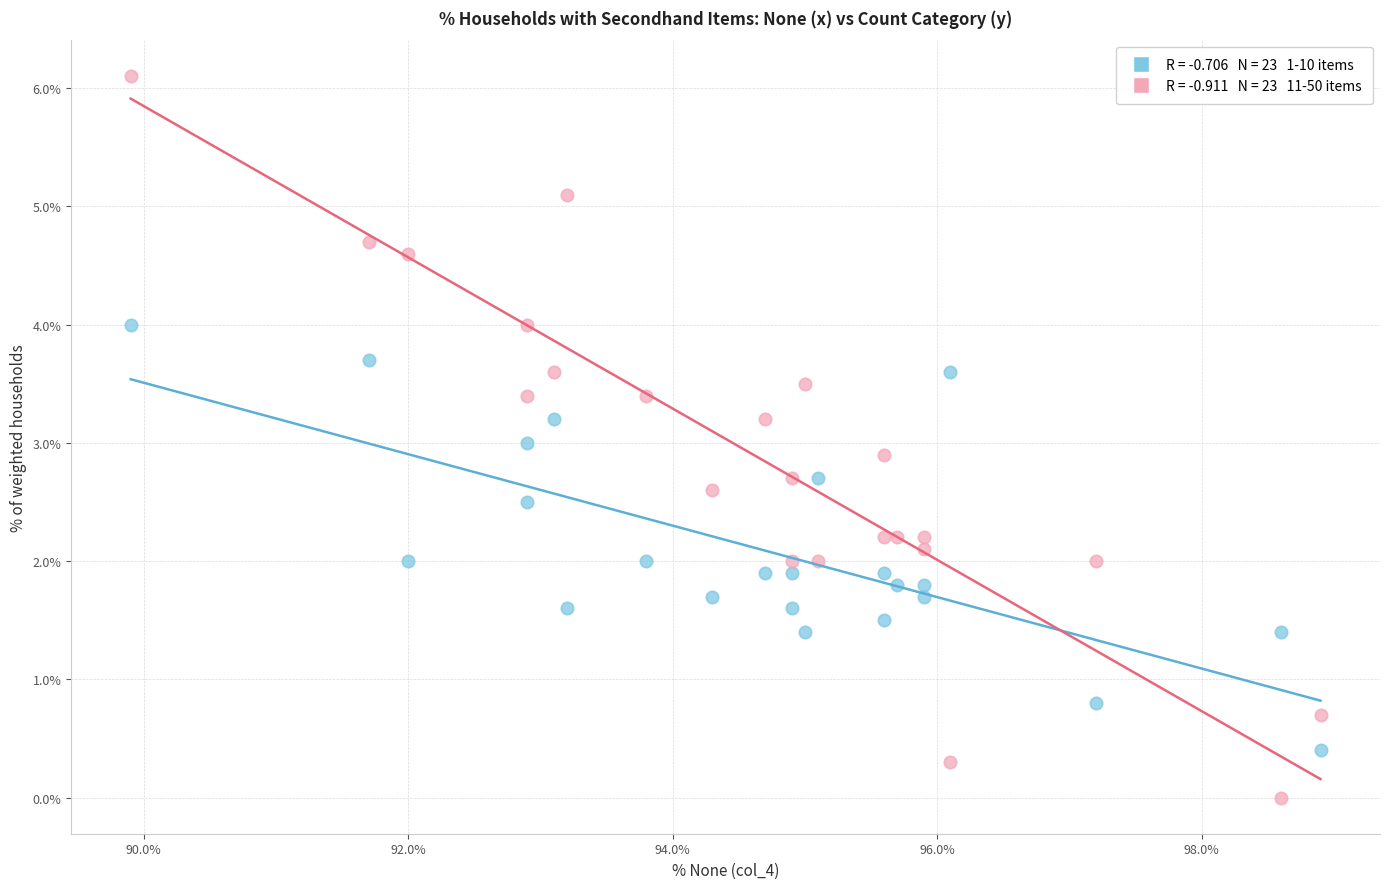

Across all data points, what is the range of Y values (max minus min)?

6.1